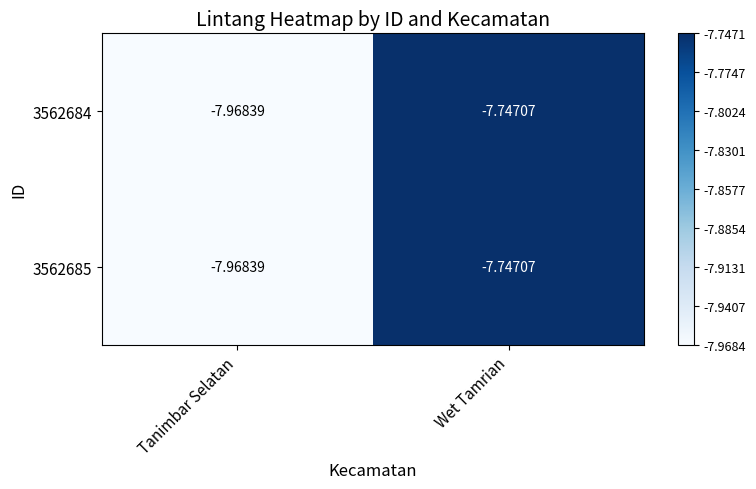

At which category is the sum across all series the highest?

Wet Tamrian